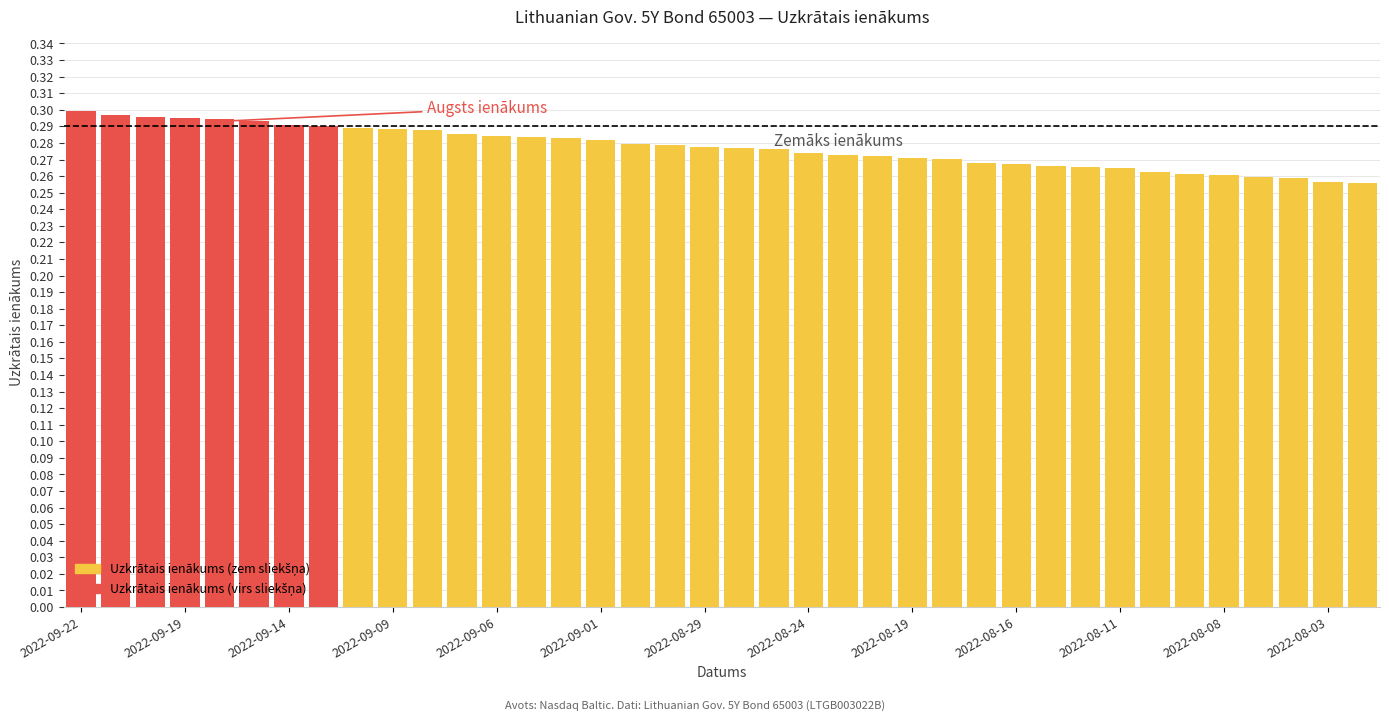

How many values are between 0 and 1?

38